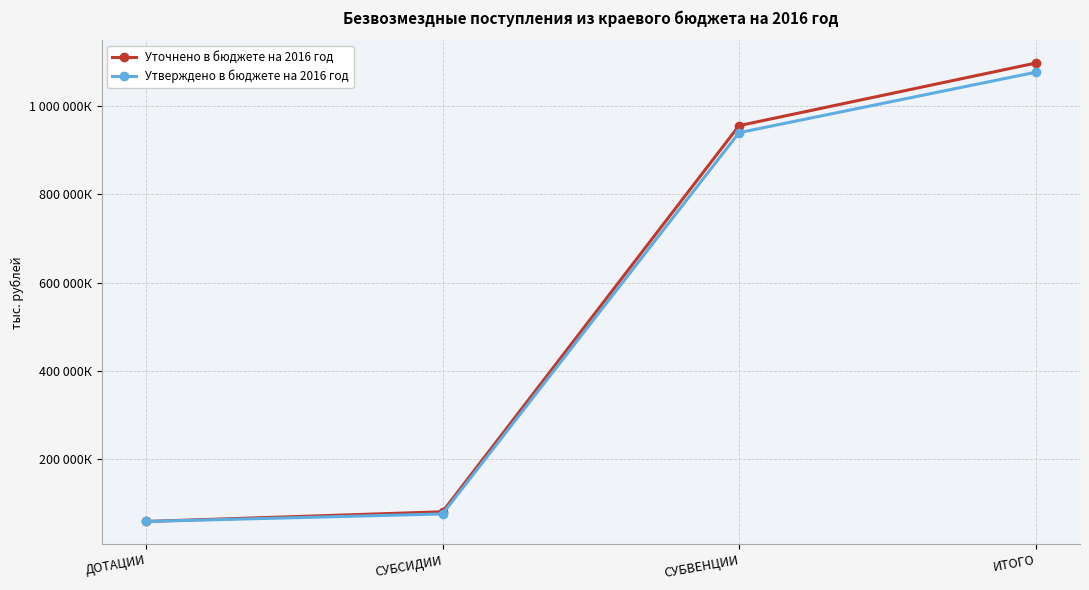

What are all the series names shown in the legend?

Уточнено в бюджете на 2016 год, Утверждено в бюджете на 2016 год